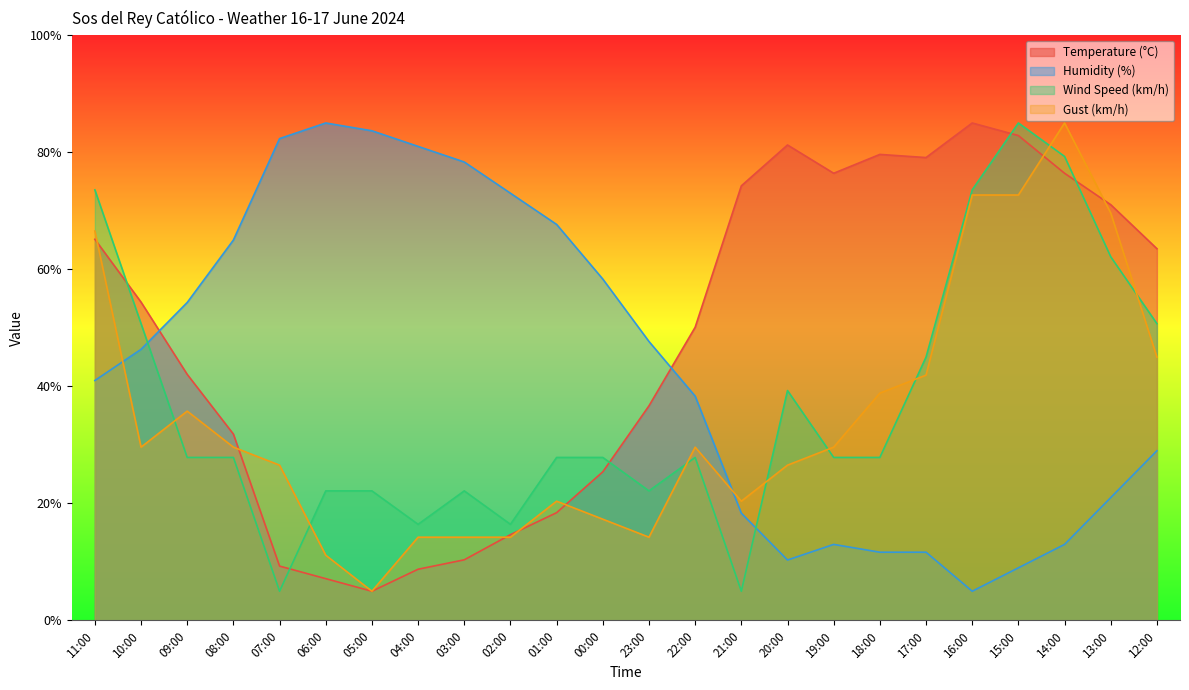

What is the smallest value displayed?

5.0